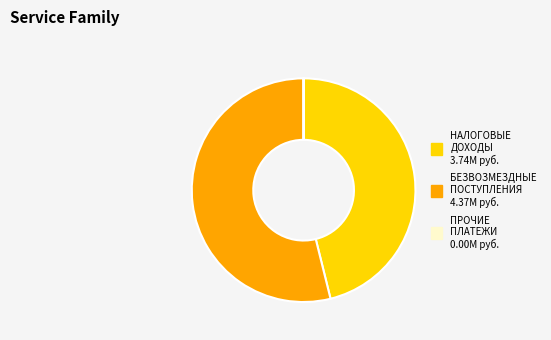

Does any single category account for the majority?

Yes